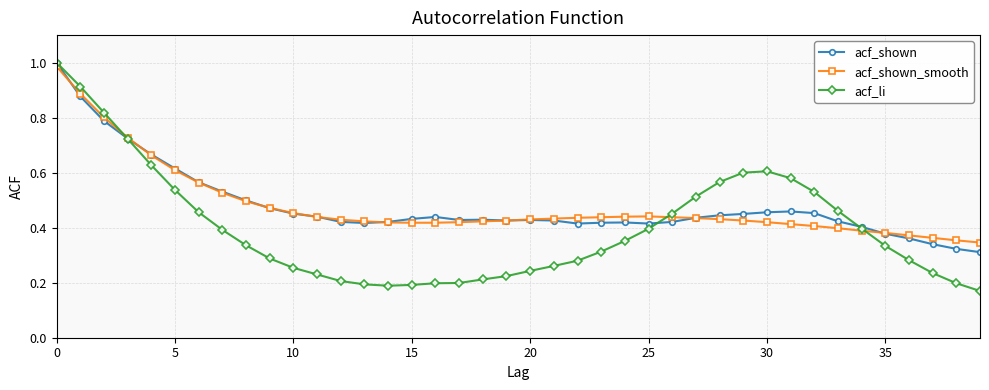

At how many categories does at least one series exceed 0?

40